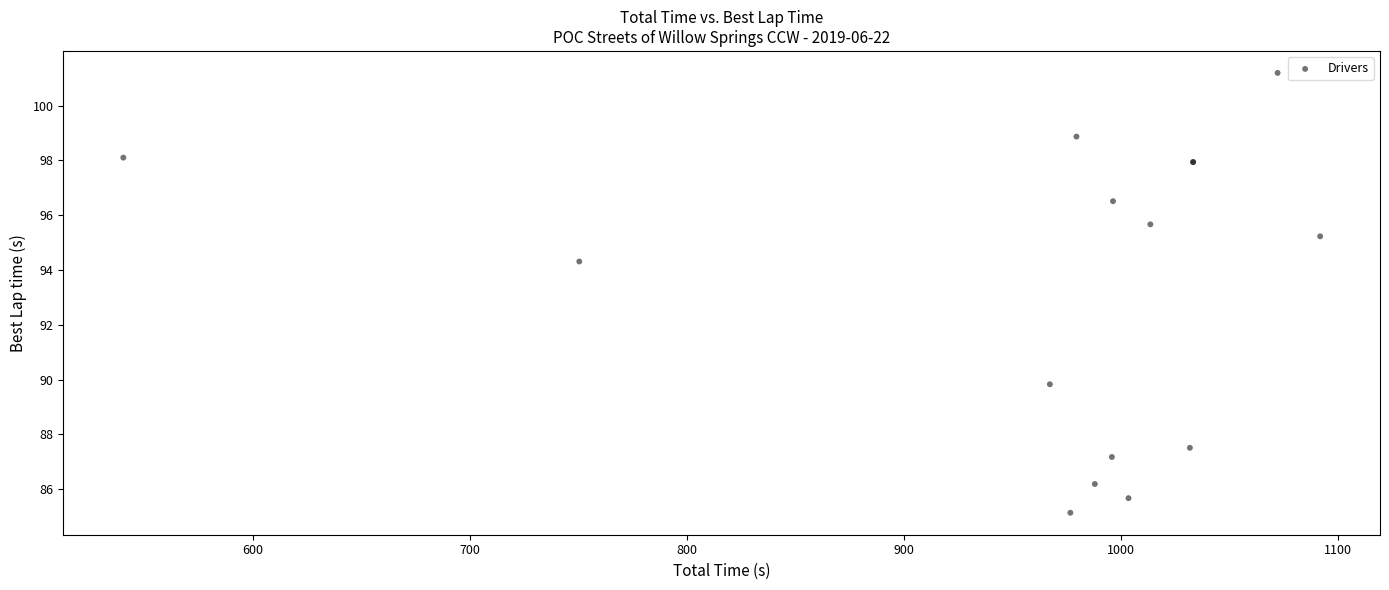

What Y value in the scatter plot is closest to 93?

94.3